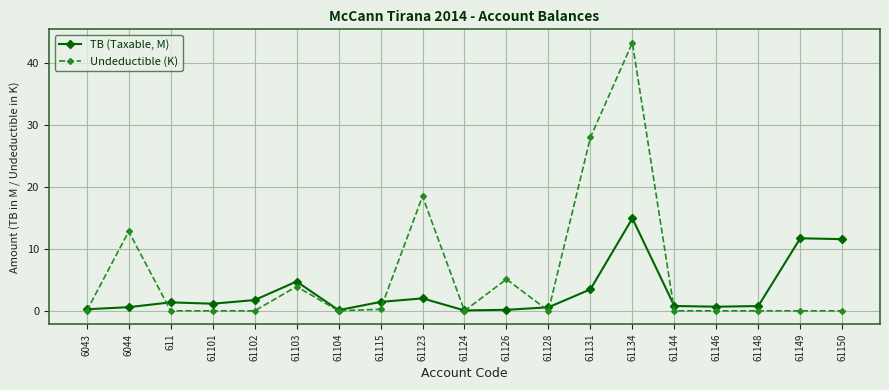

True or false: TB (Taxable, M) has a value of 1.4 at 611.

True